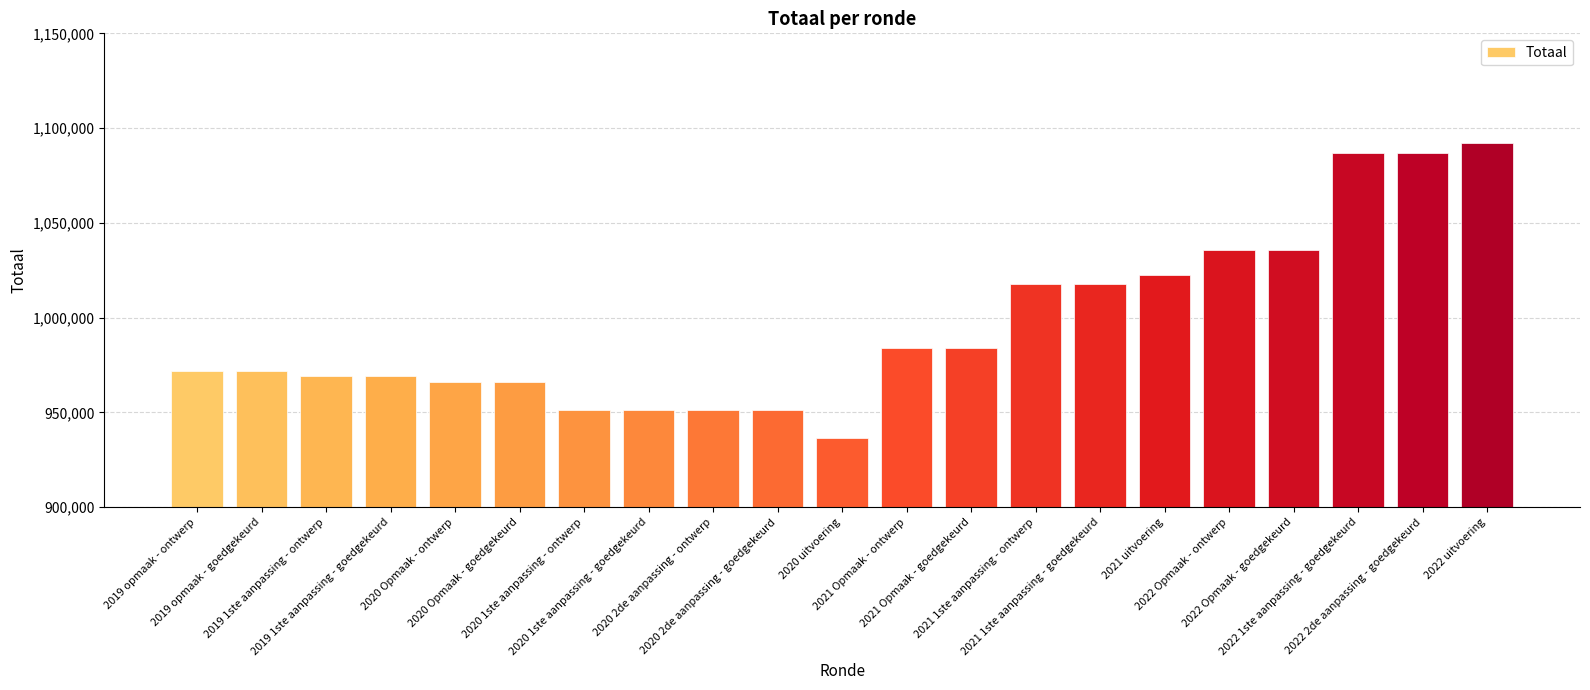

Reading right to left, transcribe all the data shown in this chart.

1091904	1086746	1086746	1035799	1035799	1022415	1017945	1017945	983724	983724	936296	951404	951404	951404	951404	966268	966268	969234	969234	971755	971755